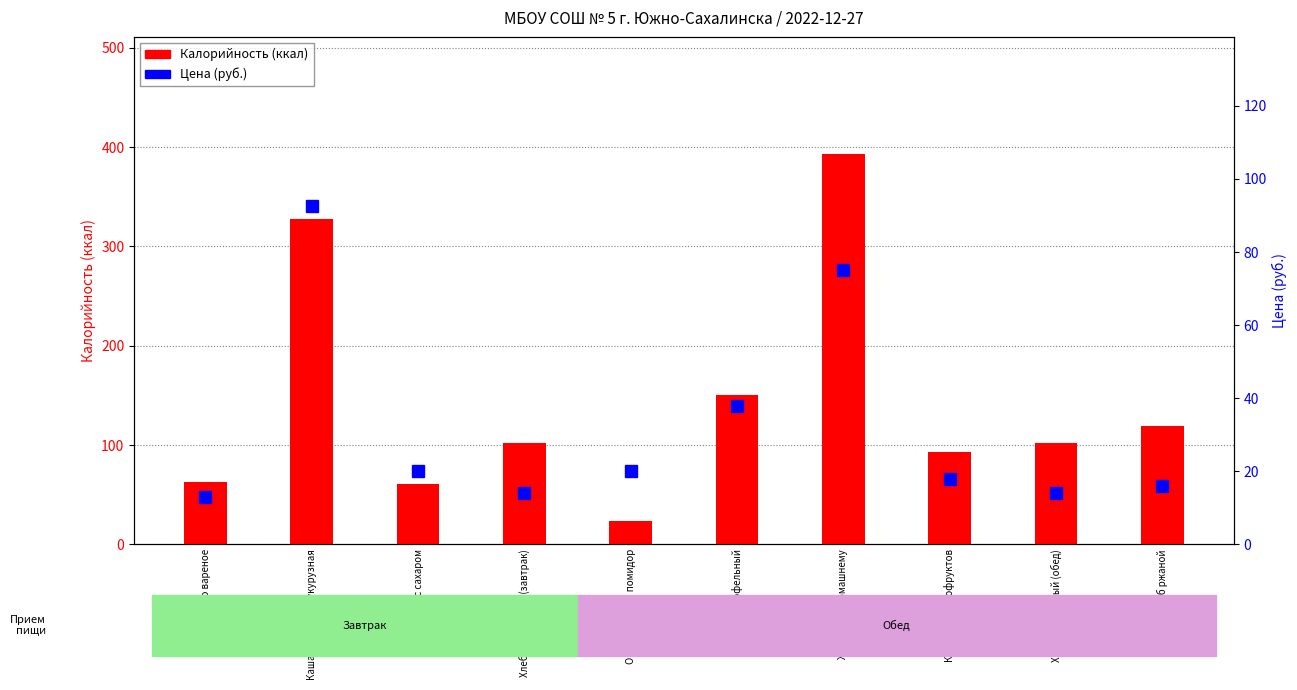

Rank the series by their maximum value, from highest to lowest.

Калорийность, Цена